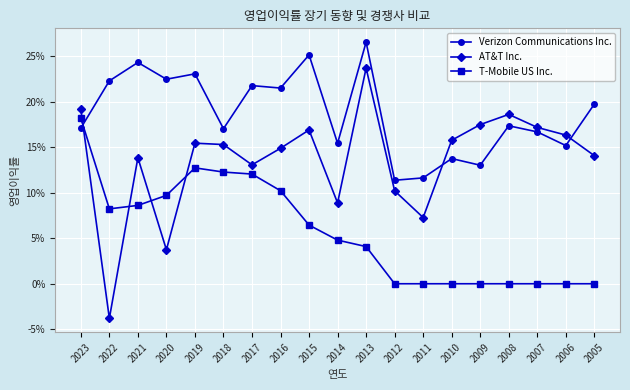

True or false: AT&T Inc. has more than 2 interior local peaks.

True